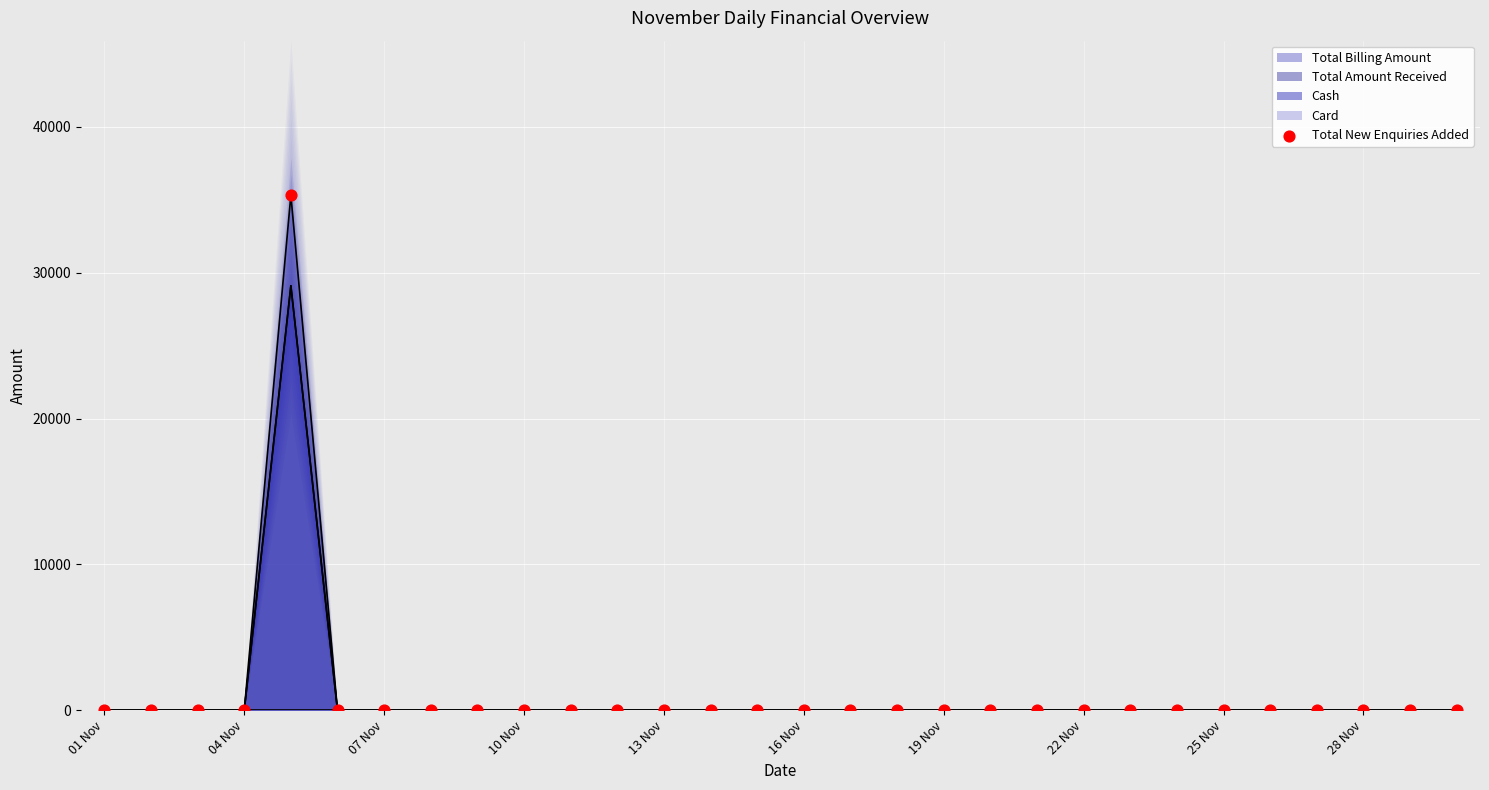

Between 10 Nov and 28, which is larger?

10 Nov